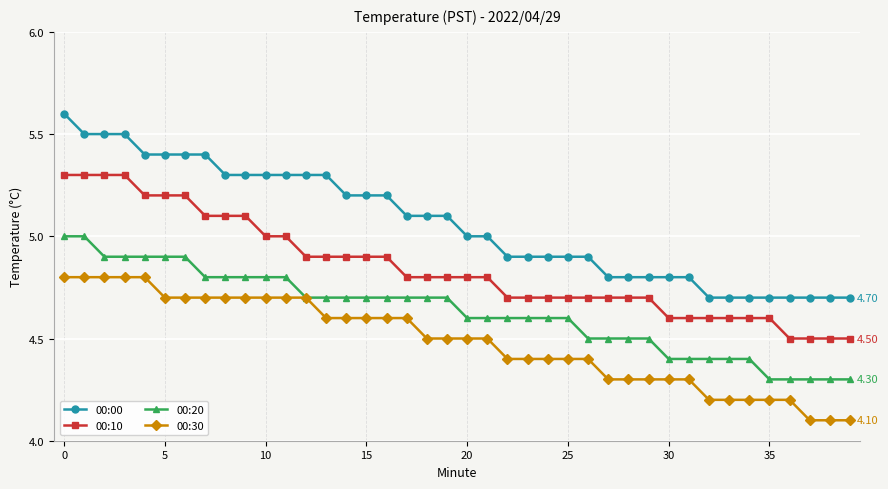

Rank the series by their maximum value, from lowest to highest.

00:30, 00:20, 00:10, 00:00